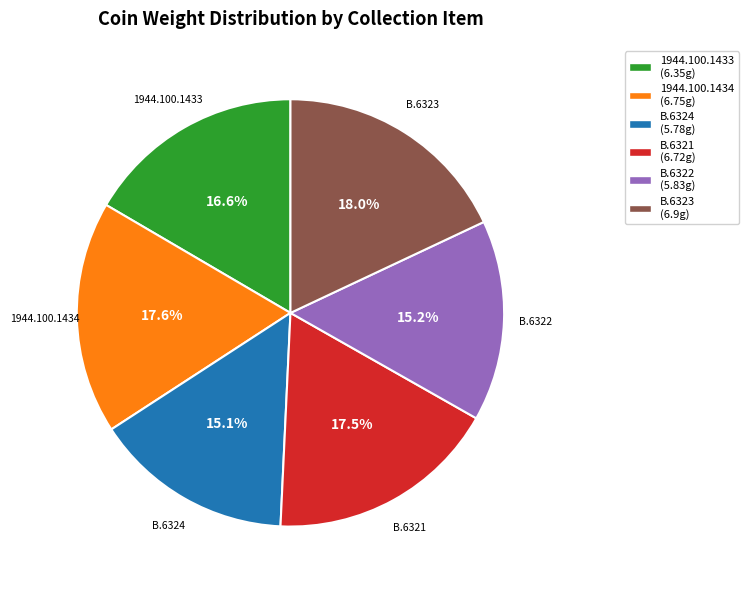

Is there a majority slice in this chart?

No